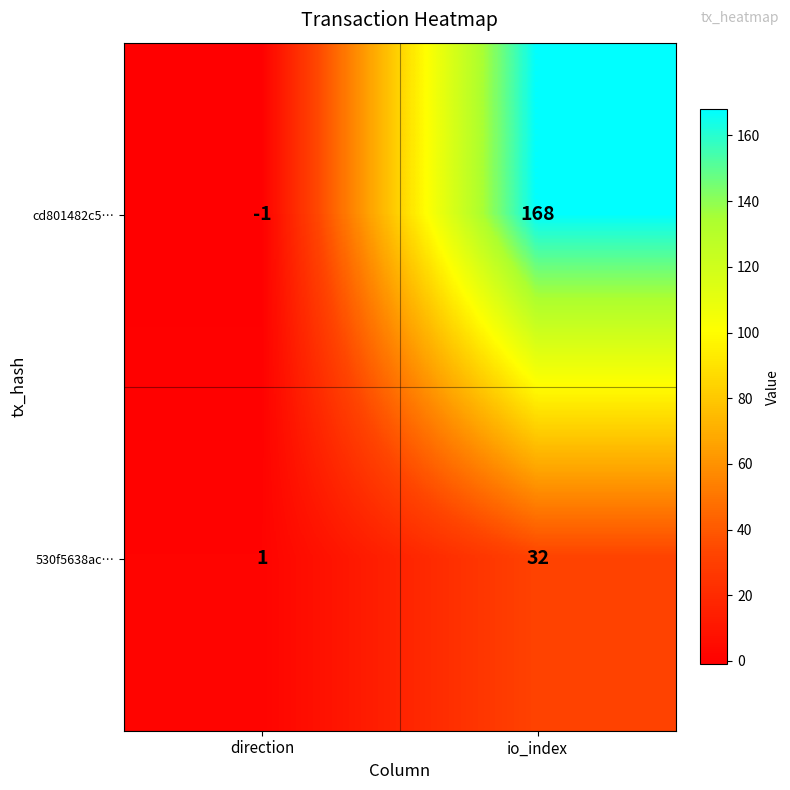

How many values in the 530f5638ac… series are below 32?

1